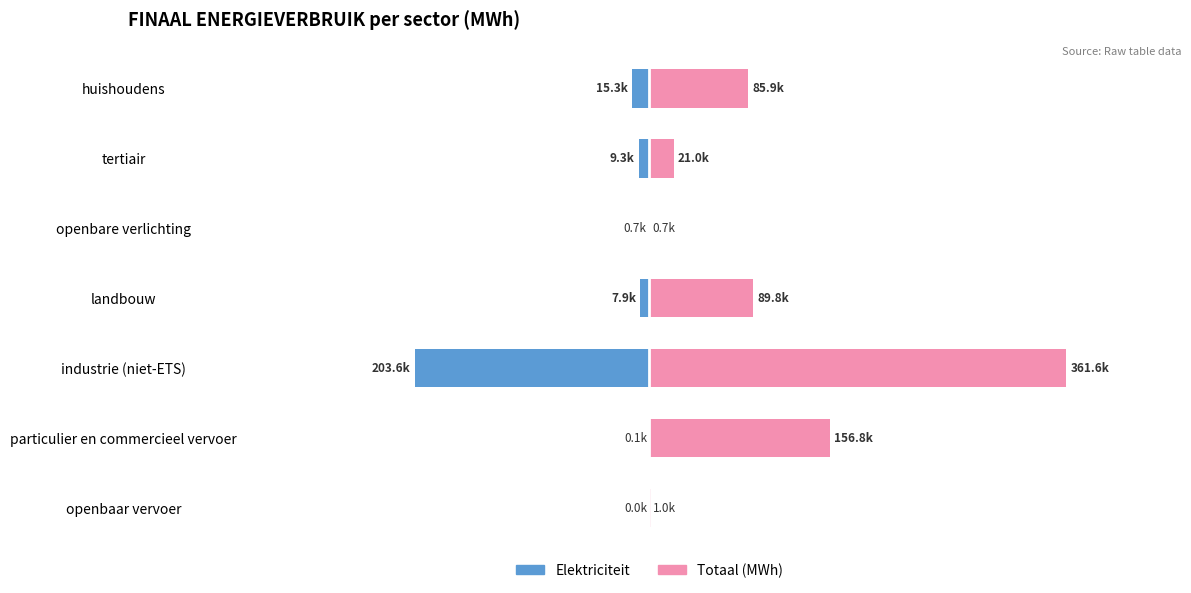

What are all the series names shown in the legend?

Elektriciteit, Totaal (MWh)